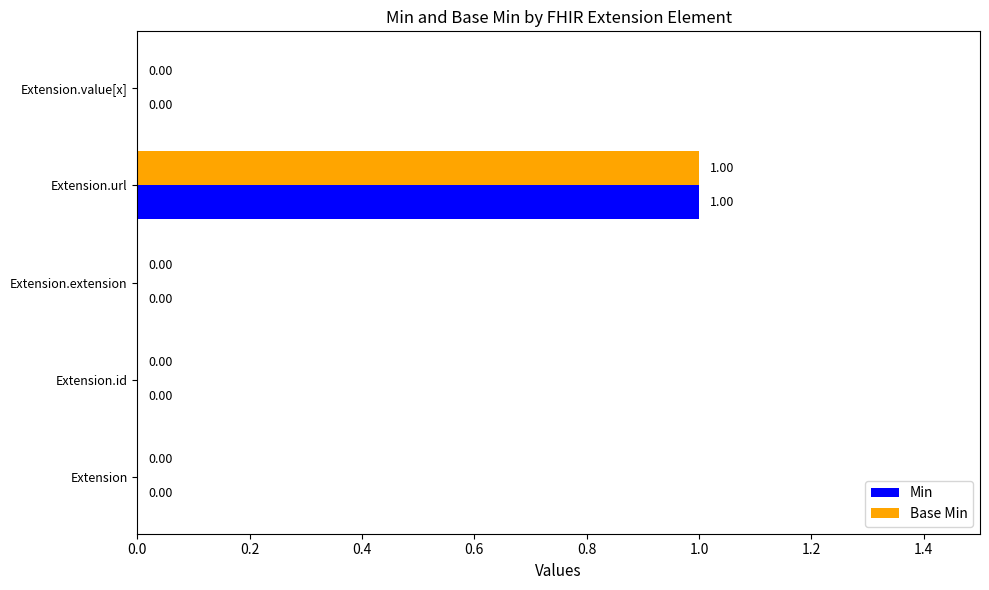

At which category is the sum across all series the highest?

Extension.url